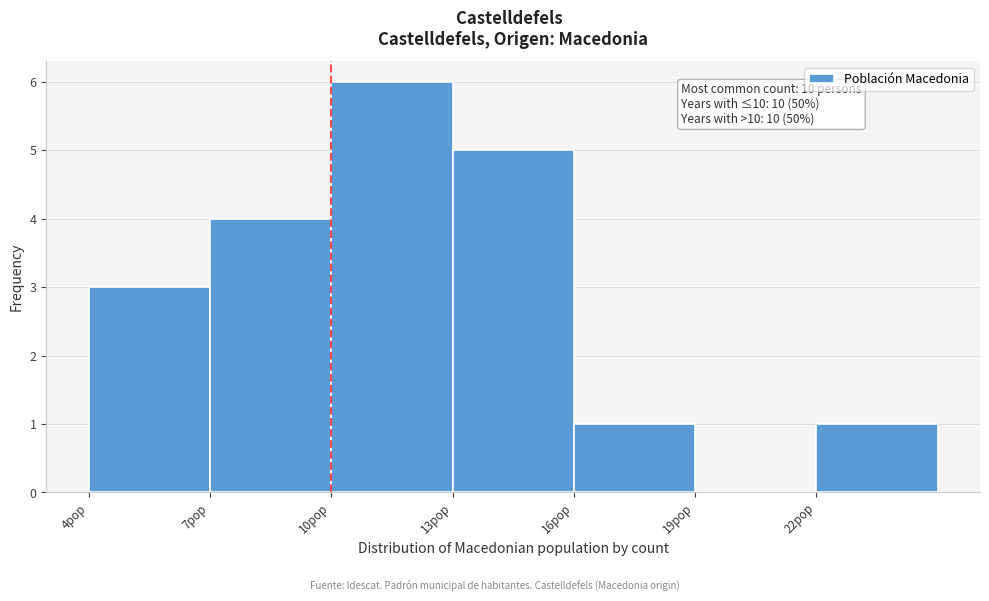

Over which range of the x-axis is the bar tallest?

10 to 13